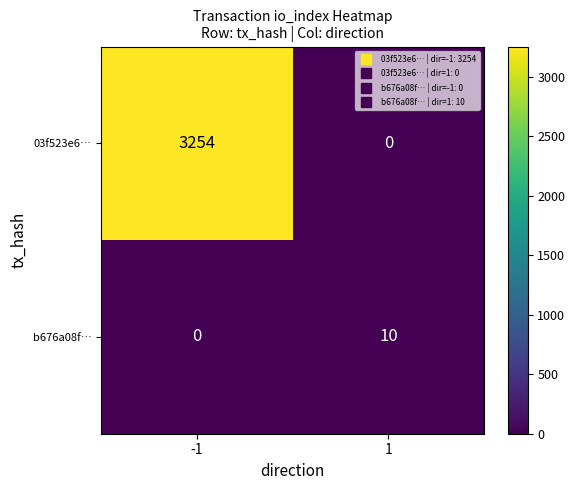

The 03f523e6… series shows 0 at 1. True or false?

True